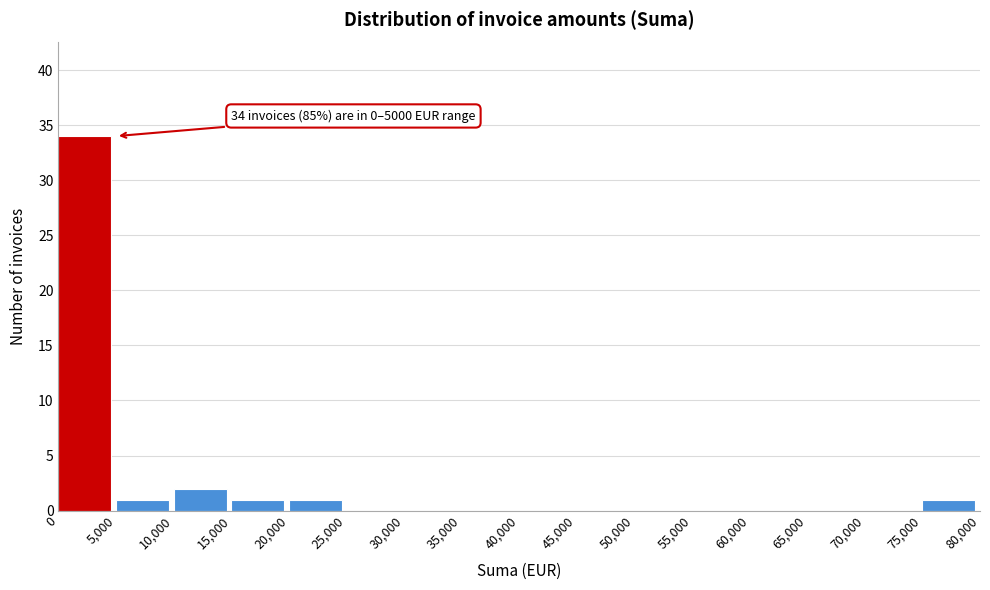

Which range on the x-axis has the tallest bar?

0 to 5,000